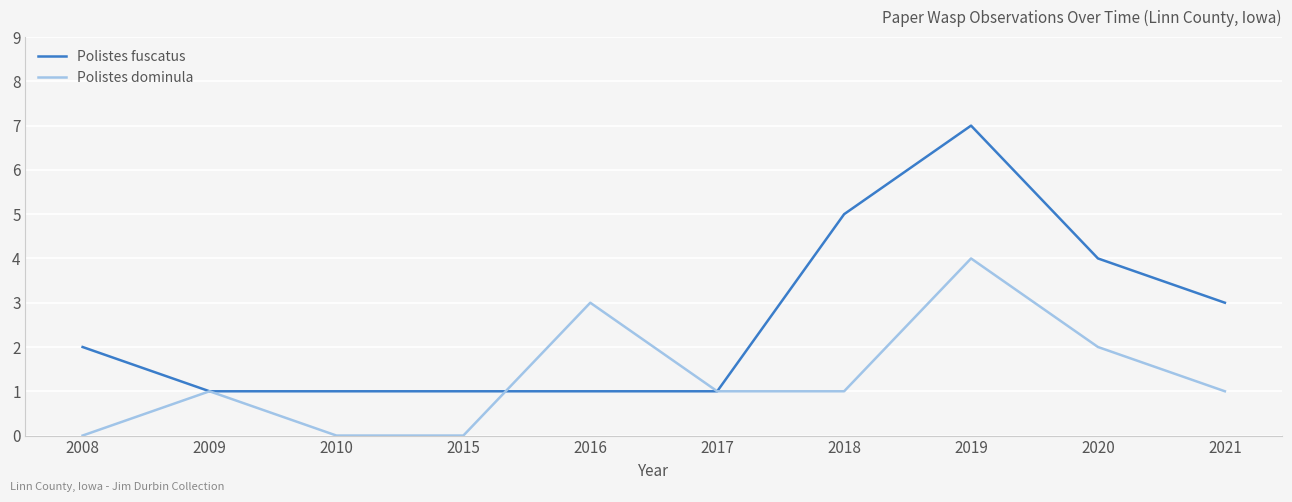

At which category does the chart reach its peak across all series?

2019